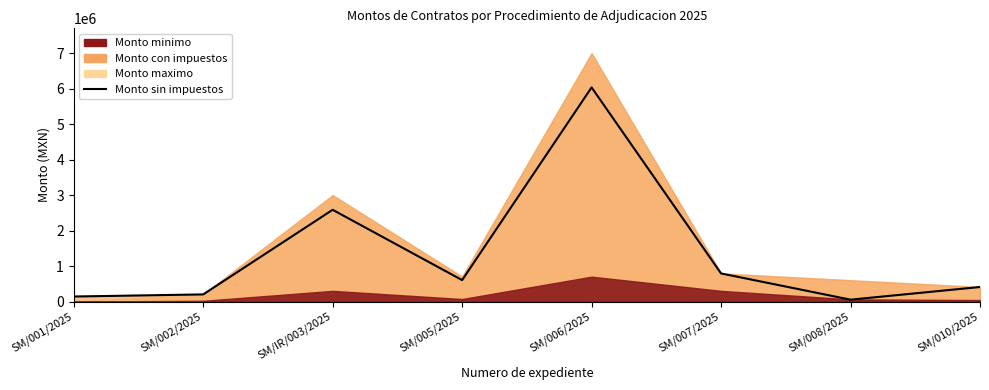

Rank the categories by value from lowest to highest.

SM/008/2025, SM/001/2025, SM/002/2025, SM/010/2025, SM/005/2025, SM/007/2025, SM/IR/003/2025, SM/006/2025